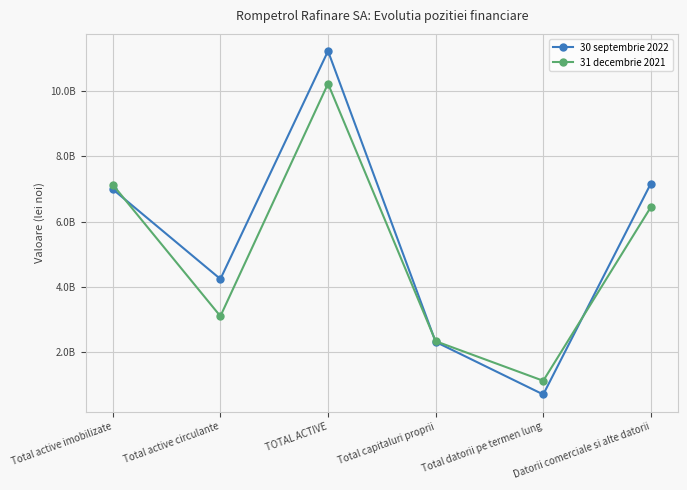

The value of 30 septembrie 2022 at Datorii comerciale si alte datorii is 7166982764. True or false?

True